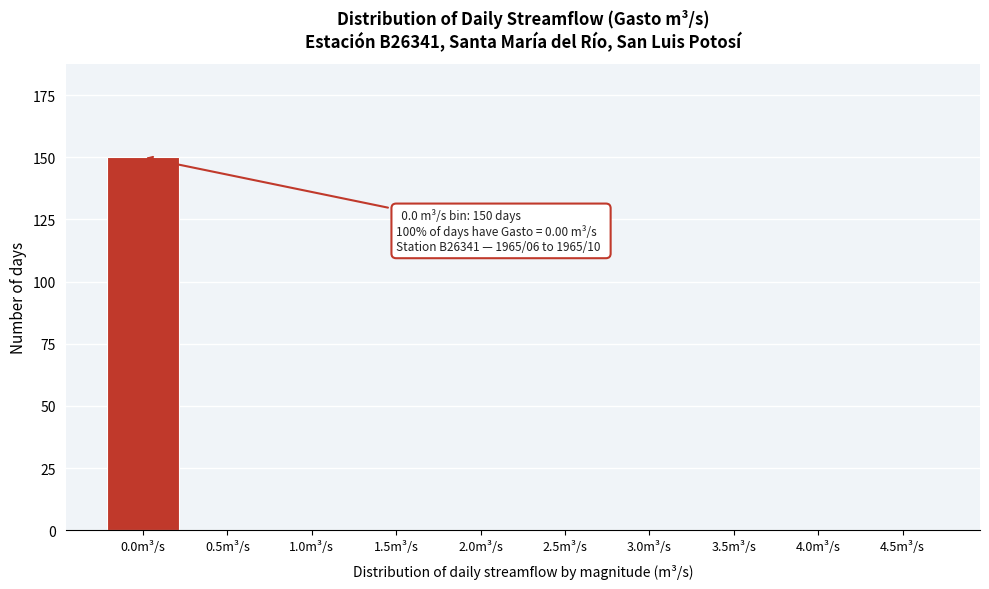

Reading left to right, what are all the values shown in this chart?

0.0m³/s=150	0.5m³/s=0	1.0m³/s=0	1.5m³/s=0	2.0m³/s=0	2.5m³/s=0	3.0m³/s=0	3.5m³/s=0	4.0m³/s=0	4.5m³/s=0